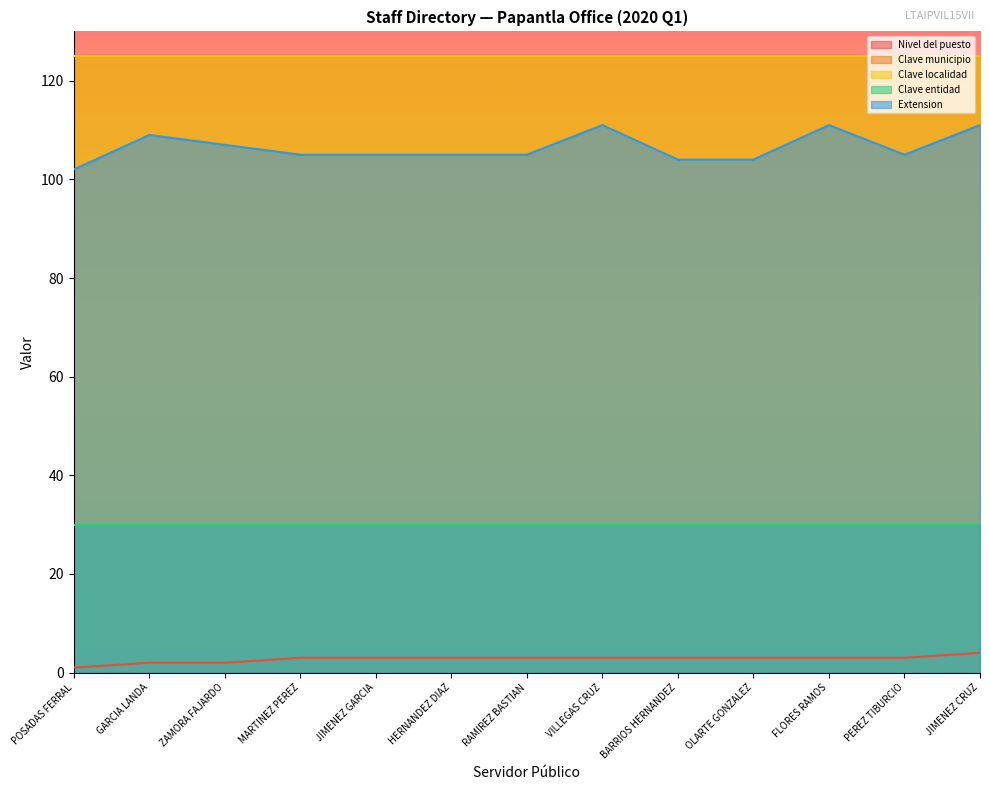

True or false: Clave localidad has a value of 39 at FLORES RAMOS.

False